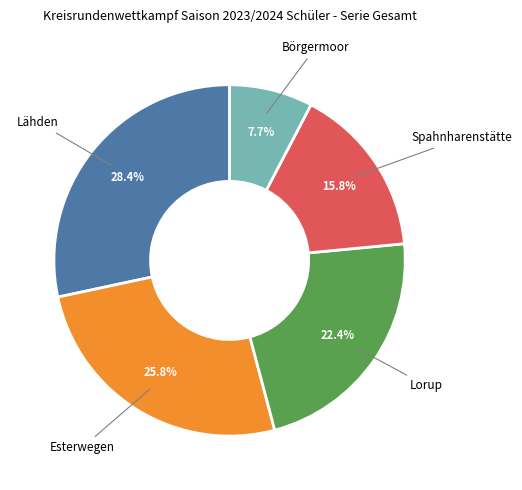

To the nearest percent, what is the average slice percentage?

20%